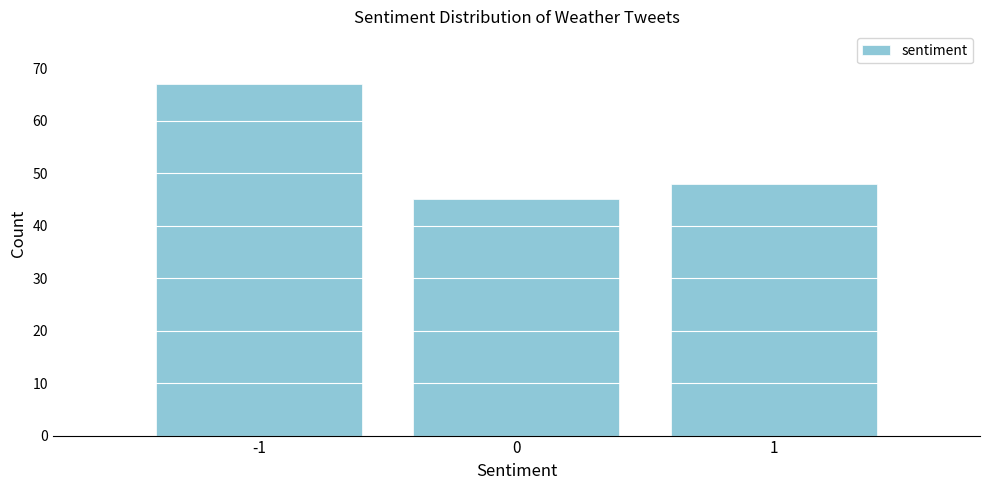

Reading left to right, extract all data points from this chart.

67	45	48